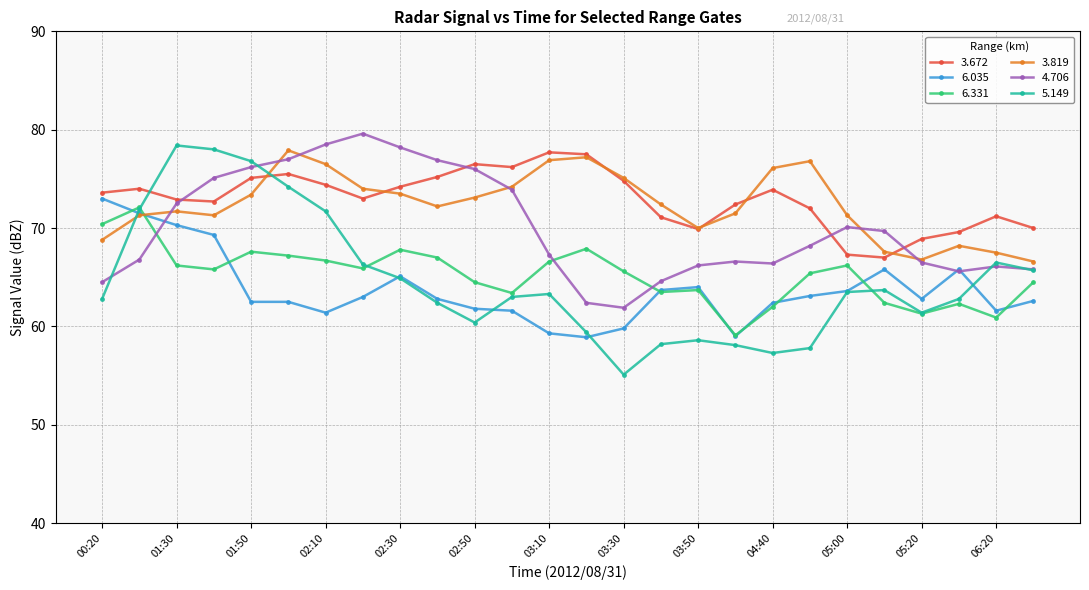

What is the greatest value displayed?

79.6